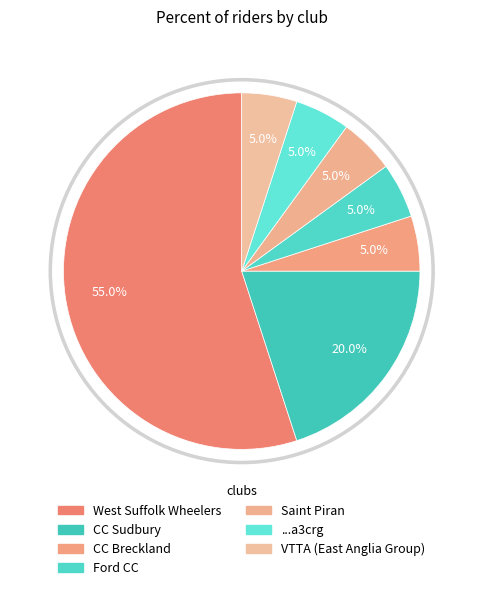

What is the majority slice?

West Suffolk Wheelers